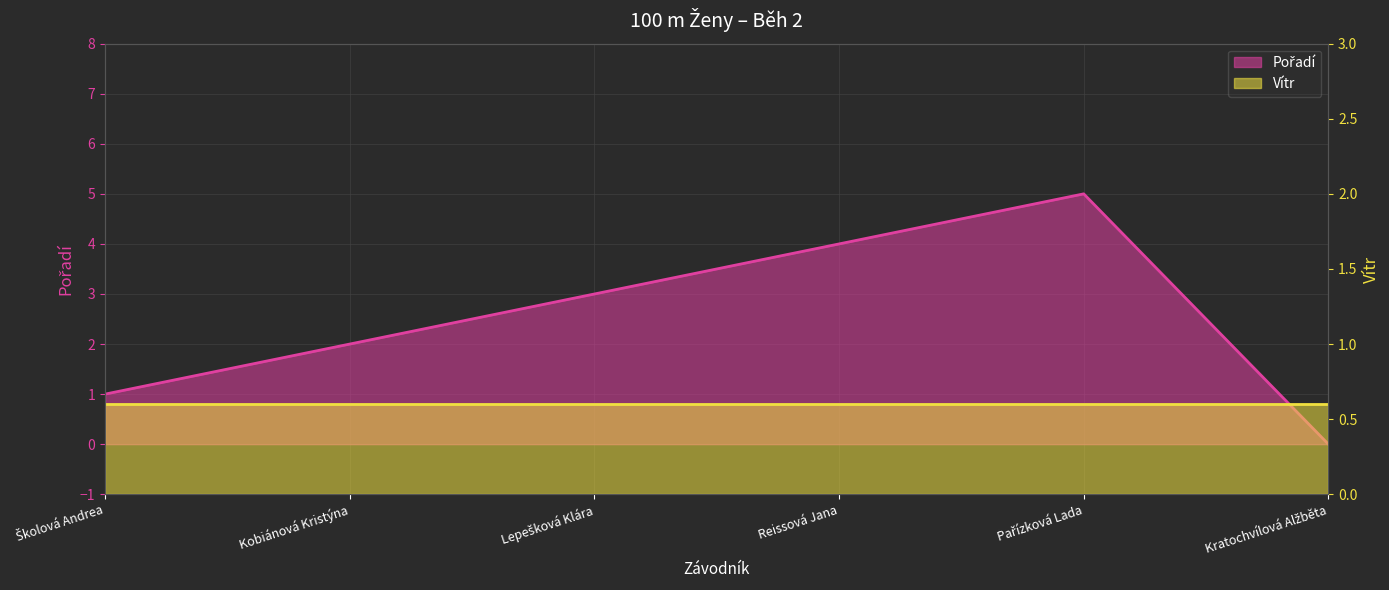

What is the value of the 5th point from the left?

5